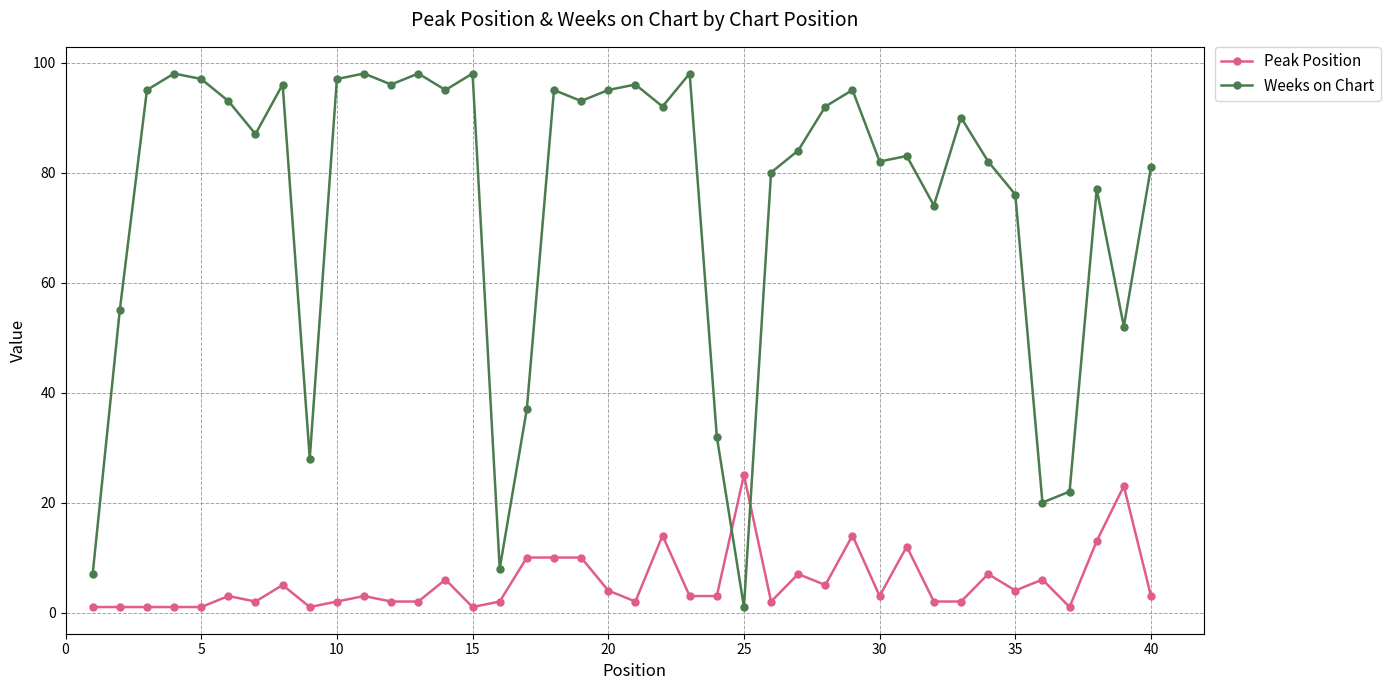

How many intersections are there between Peak Position and Weeks on Chart?

2